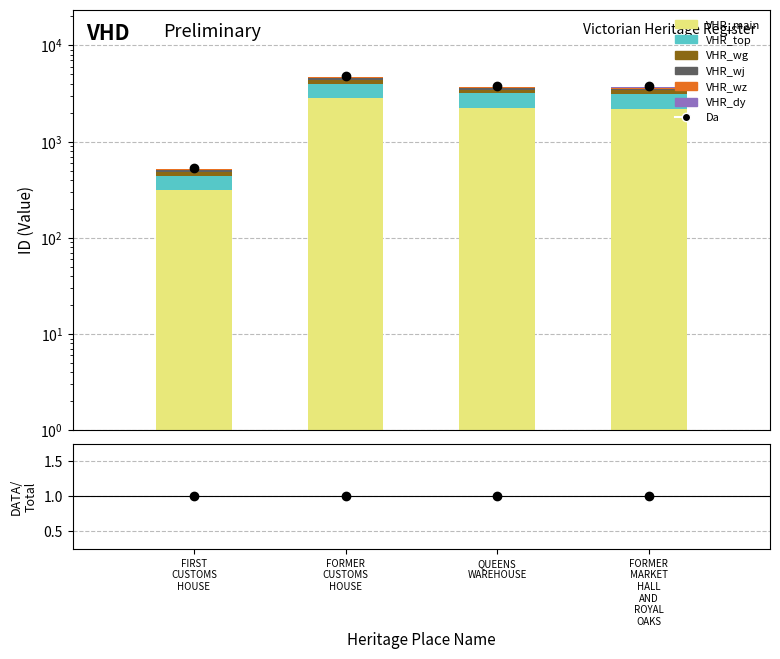

Which label corresponds to the largest value in the chart?

FORMER CUSTOMS HOUSE